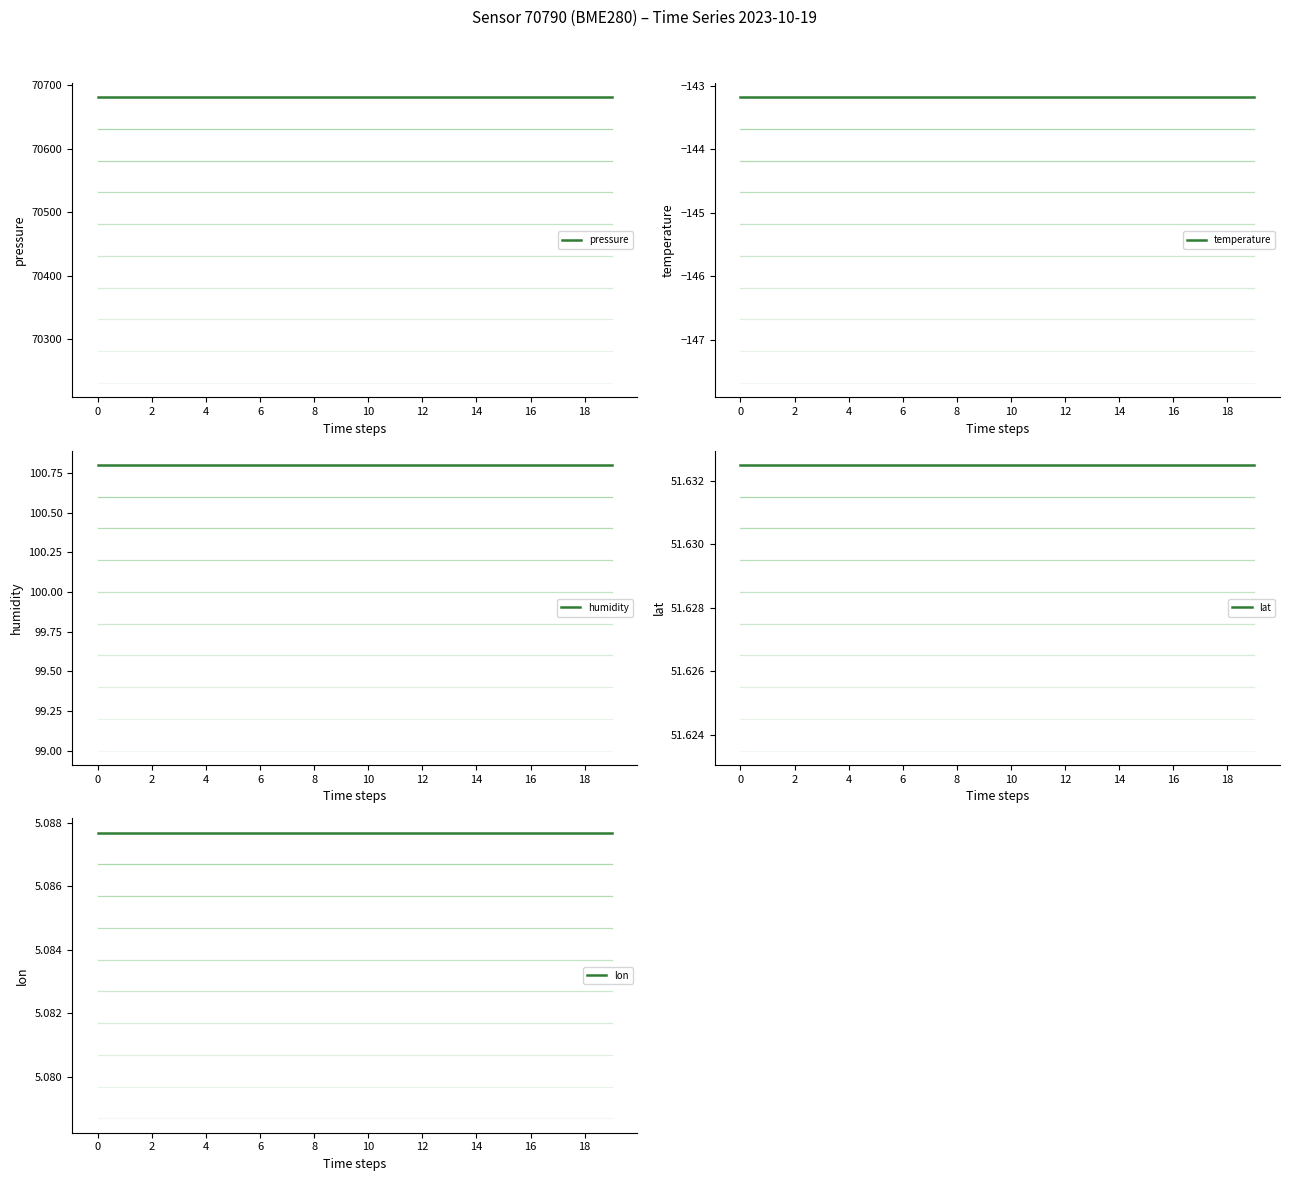

At 18, list the series in order from largest to smallest.

pressure, humidity, lat, lon, temperature